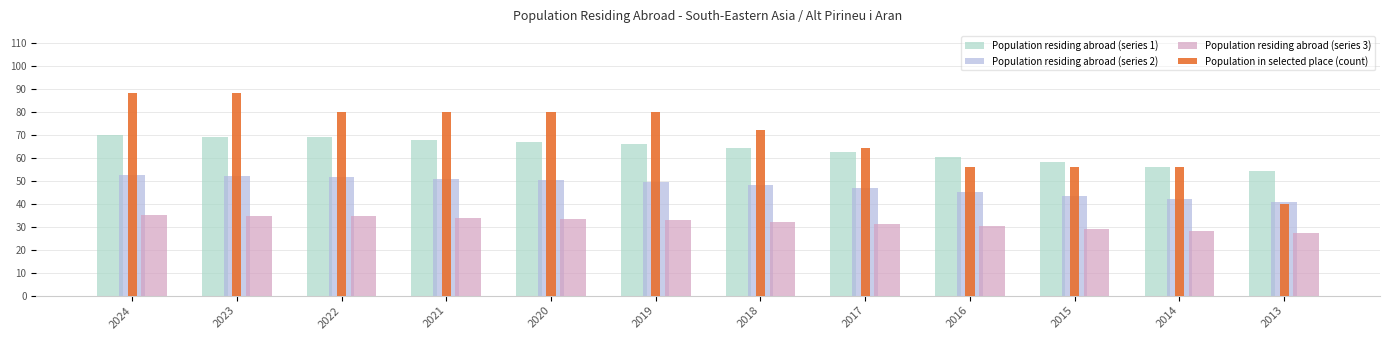

What is the value of the Population residing abroad (series 1) bar at the 6th from the left?

65.7